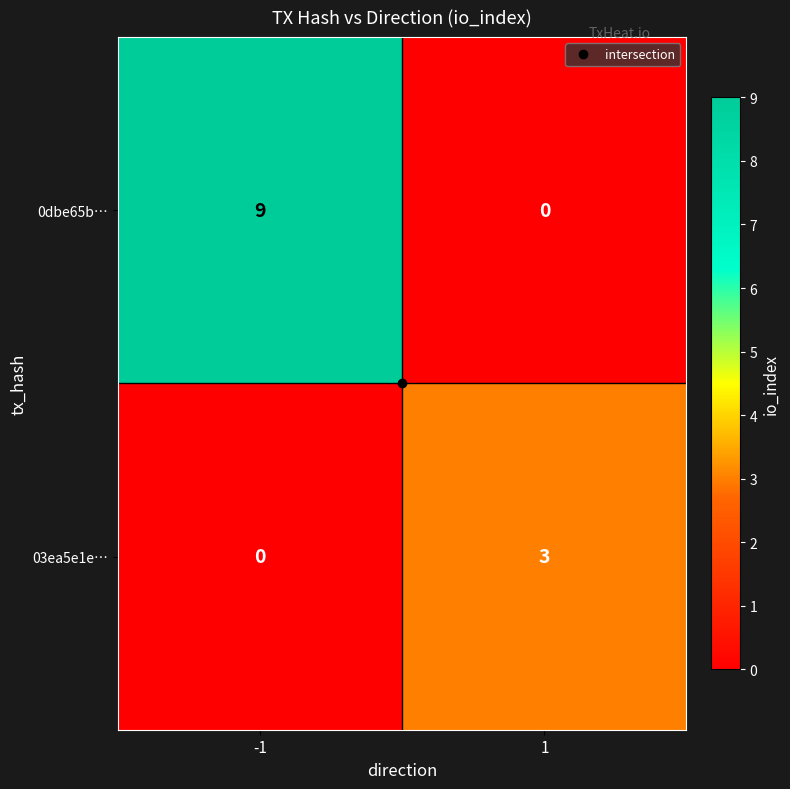

Which series has the largest total across all categories?

0dbe65b…